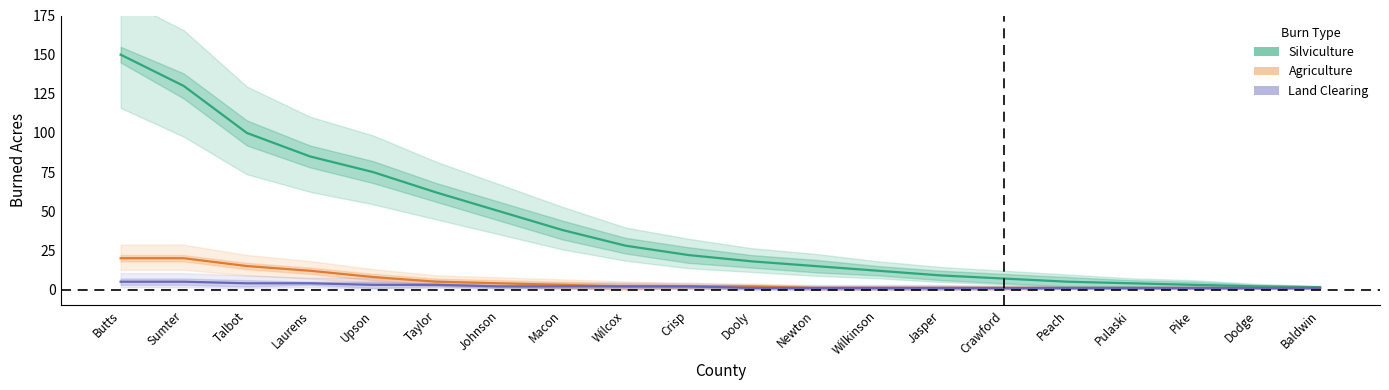

What value does the Land Clearing series have at Pulaski?

1.0